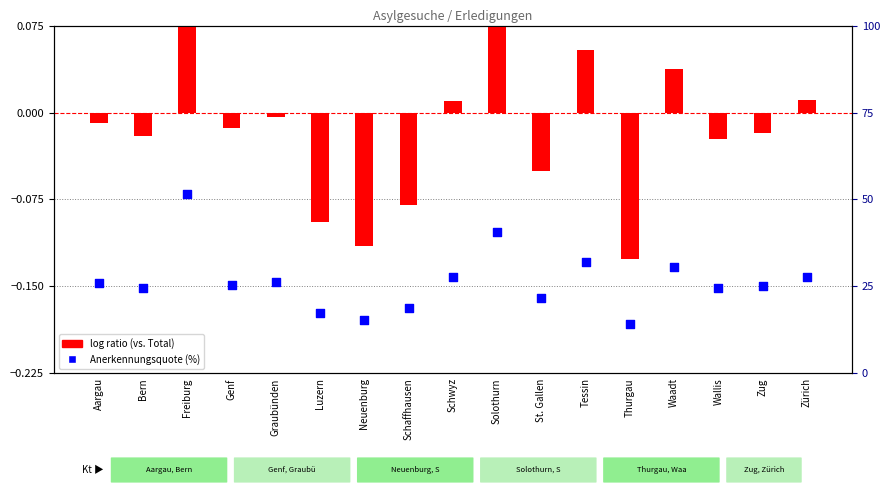

At which category is the sum across all series the highest?

Freiburg